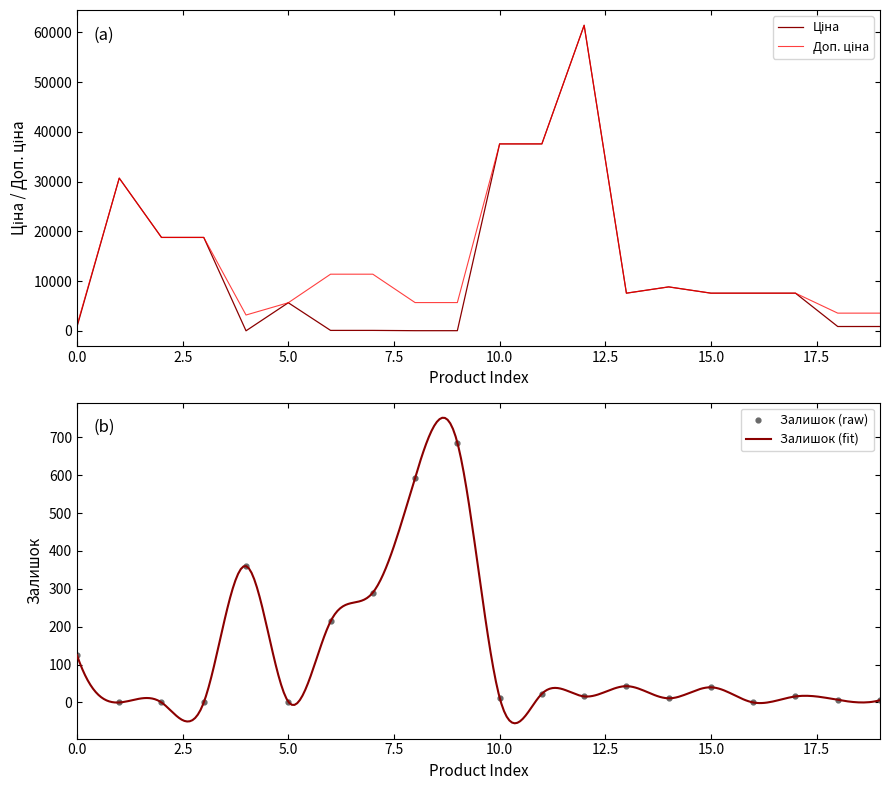

What is the highest value of the Залишок (fit) series?

751.4